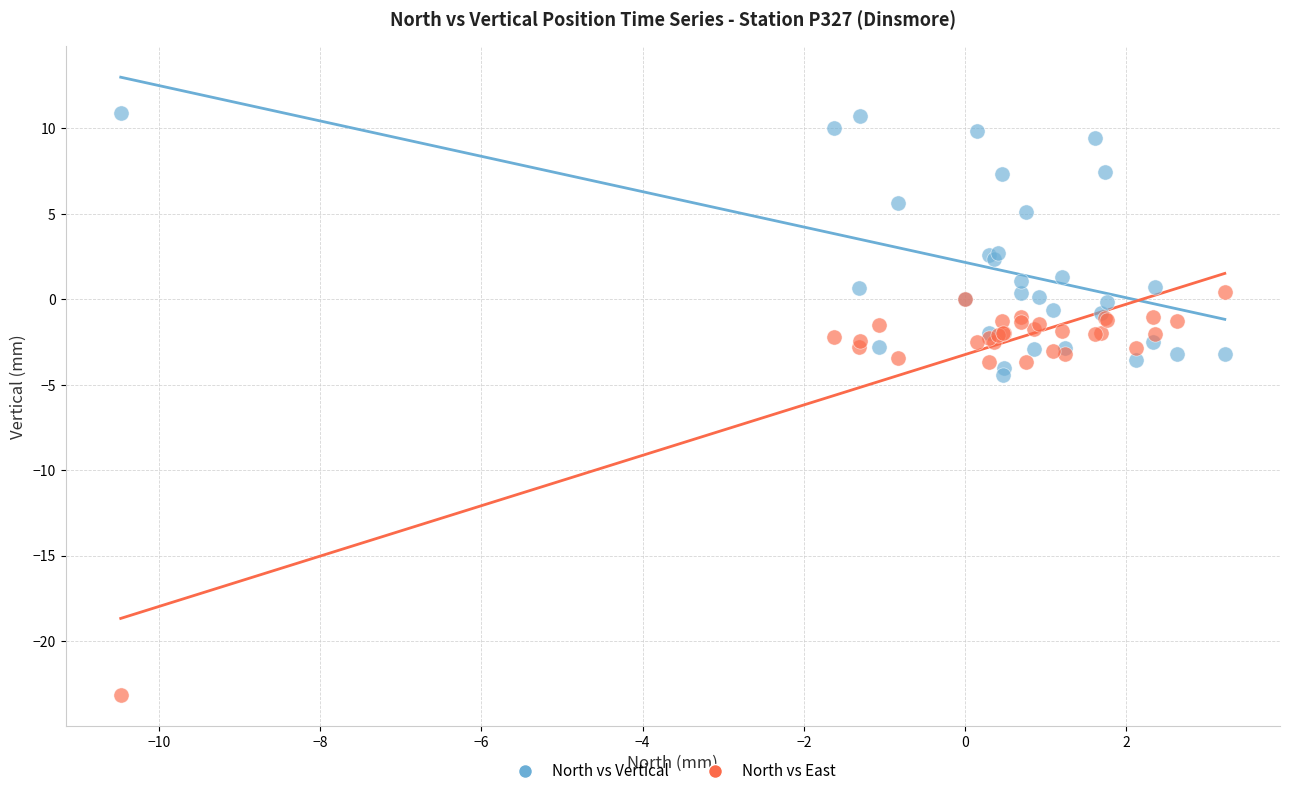

Which series contains the highest Y value?

North vs Vertical